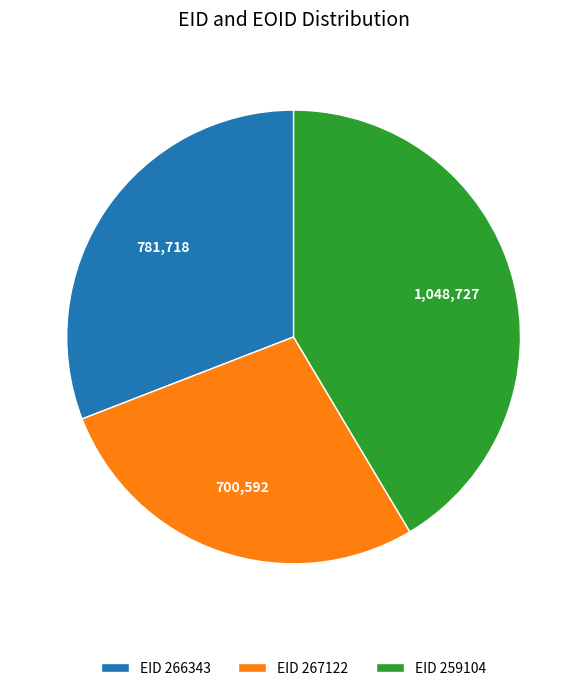

Does EID 266343 account for over 50% of the chart?

No